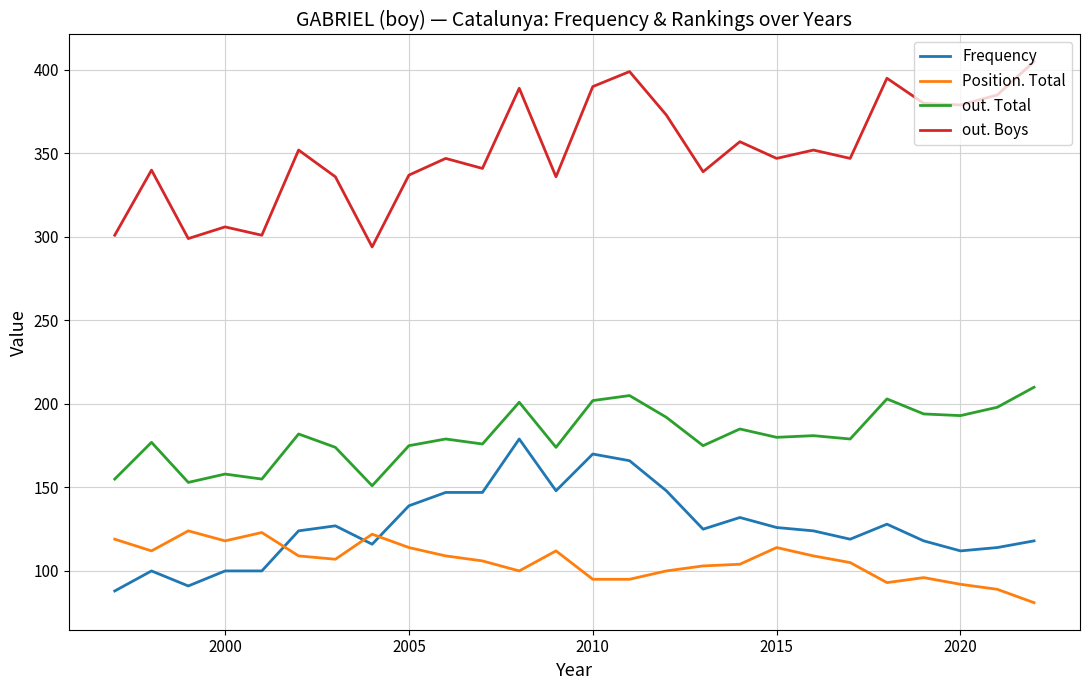

What are all the series names shown in the legend?

Frequency, Position. Total, out. Total, out. Boys